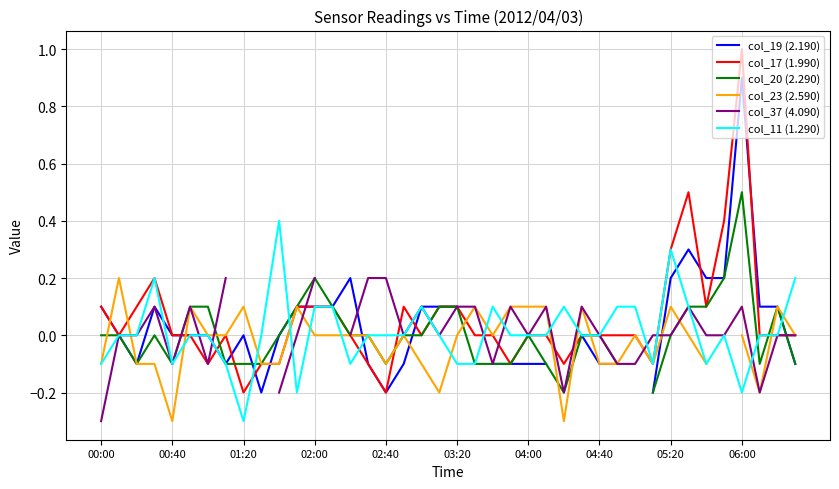

True or false: col_11 (1.290) has a value of -0.0 at 00:40.

False